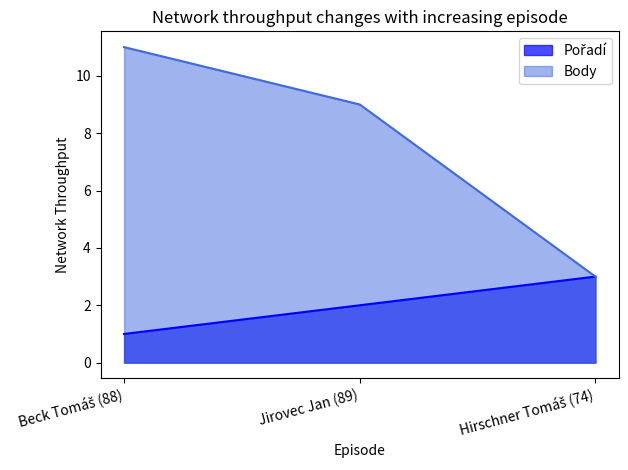

Which has a higher value, Beck Tomáš (88) or Jirovec Jan (89)?

Jirovec Jan (89)